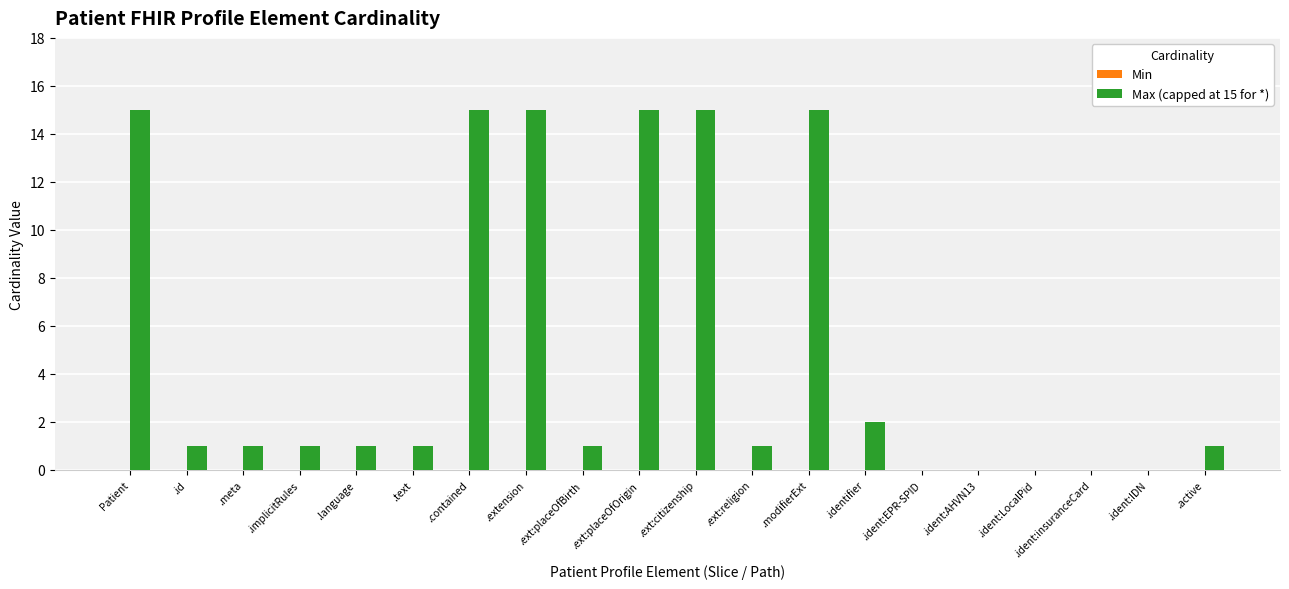

What is the greatest value displayed?

15